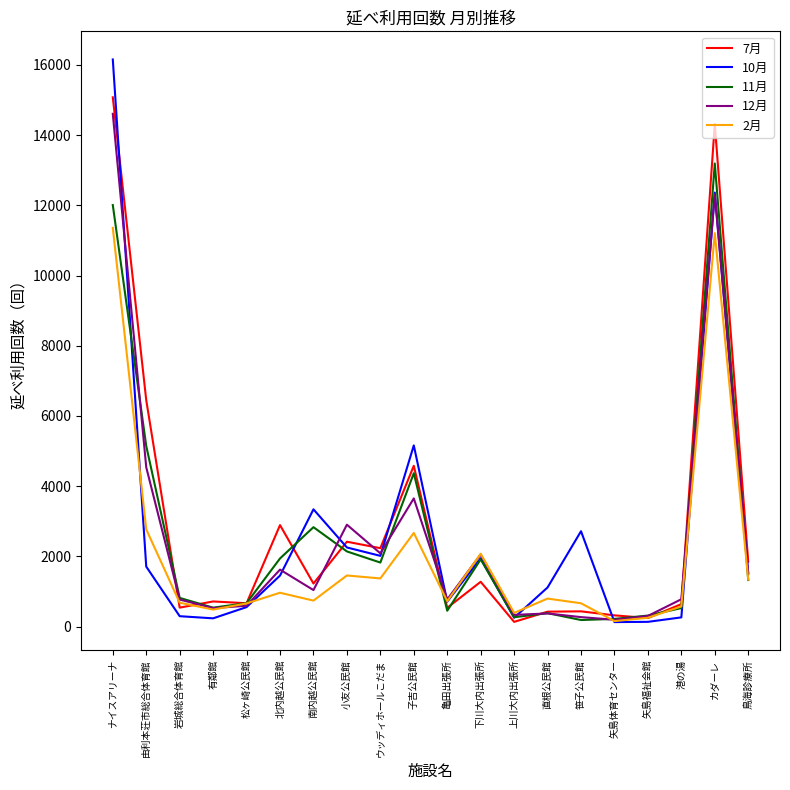

At which label is 2月 closest to 5755?

由利本荘市総合体育館